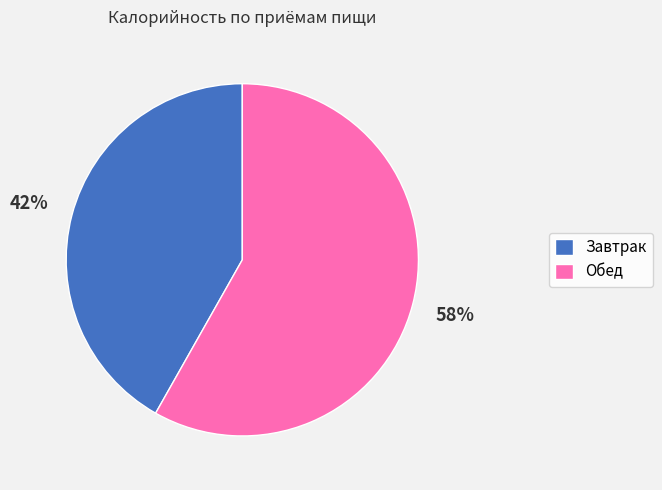

Does Завтрак account for over 50% of the chart?

No